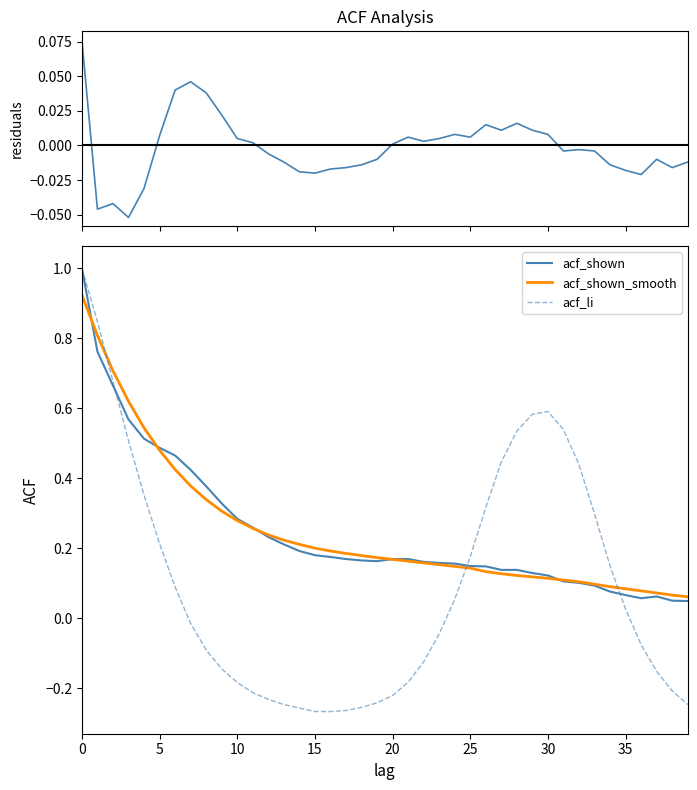

What is the maximum value for acf_shown?

1.0